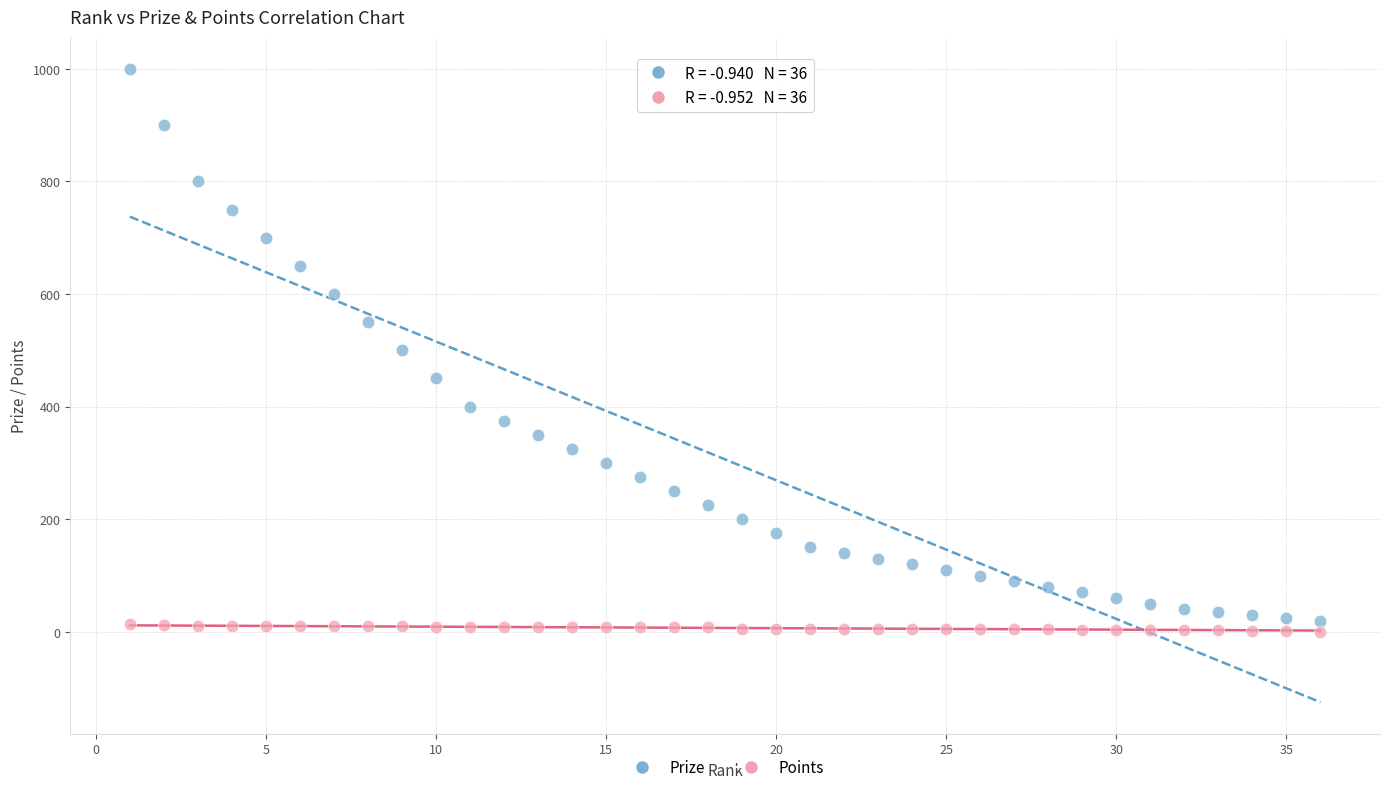

Which series has the largest Y range (max minus min)?

Prize